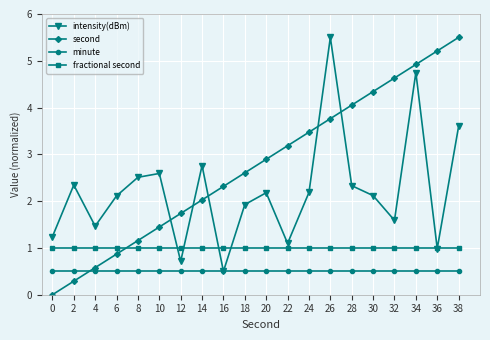

Reading left to right, transcribe all the data shown in this chart.

intensity(dBm): 1.2	2.3	1.5	2.1	2.5	2.6	0.7	2.8	0.5	1.9	2.2	1.1	2.2	5.5	2.3	2.1	1.6	4.7	1.0	3.6
second: 0.0	0.3	0.6	0.9	1.2	1.4	1.7	2.0	2.3	2.6	2.9	3.2	3.5	3.8	4.1	4.3	4.6	4.9	5.2	5.5
minute: 0.5	0.5	0.5	0.5	0.5	0.5	0.5	0.5	0.5	0.5	0.5	0.5	0.5	0.5	0.5	0.5	0.5	0.5	0.5	0.5
fractional second: 1.0	1.0	1.0	1.0	1.0	1.0	1.0	1.0	1.0	1.0	1.0	1.0	1.0	1.0	1.0	1.0	1.0	1.0	1.0	1.0